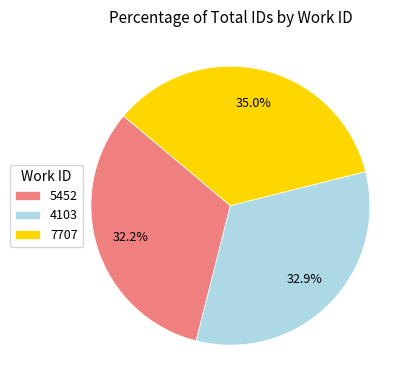

Which category has the smallest portion of the pie?

5452